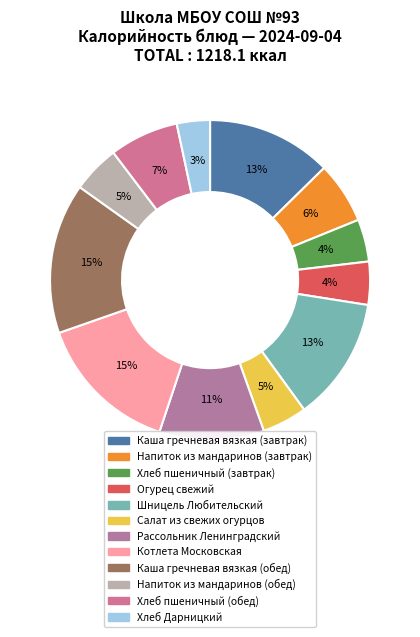

Rank the categories by value from lowest to highest.

Хлеб Дарницкий, Хлеб пшеничный (завтрак), Огурец свежий, Салат из свежих огурцов, Напиток из мандаринов (обед), Напиток из мандаринов (завтрак), Хлеб пшеничный (обед), Рассольник Ленинградский, Шницель Любительский, Каша гречневая вязкая (завтрак), Котлета Московская, Каша гречневая вязкая (обед)